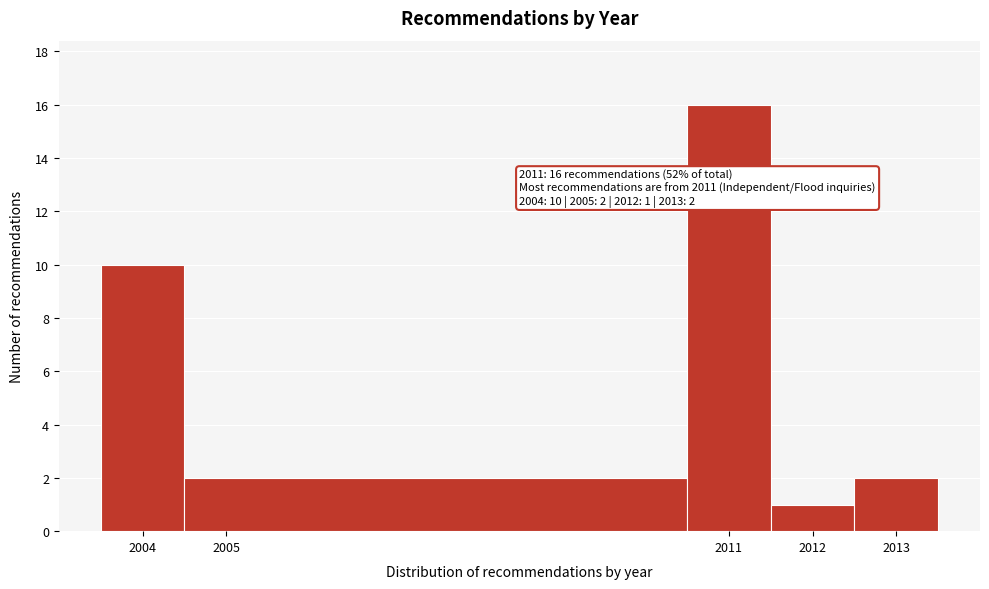

Which range on the x-axis has the tallest bar?

2010.5 to 2011.5